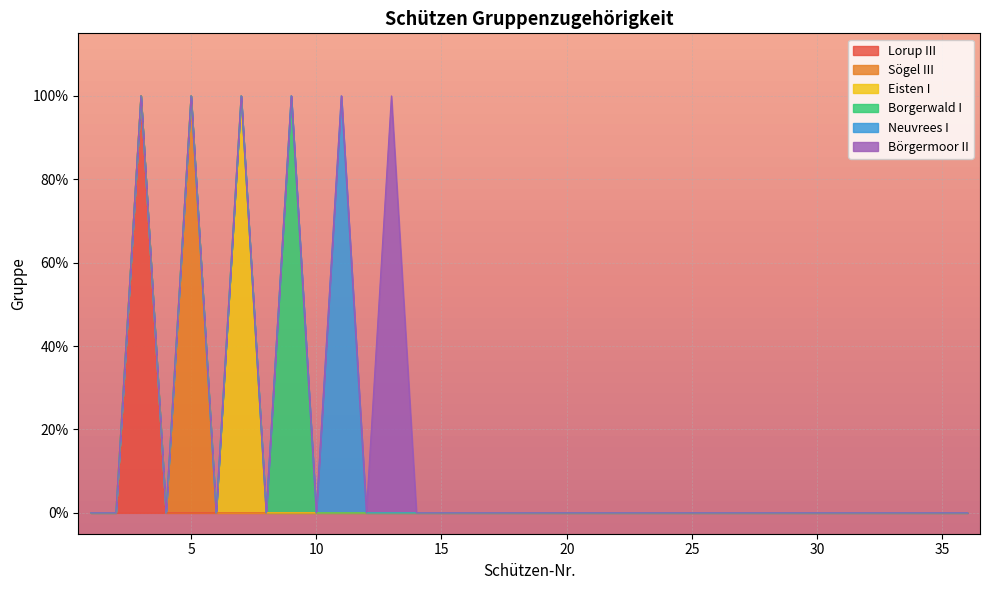

Where is Eisten I nearest to the value 0?

1